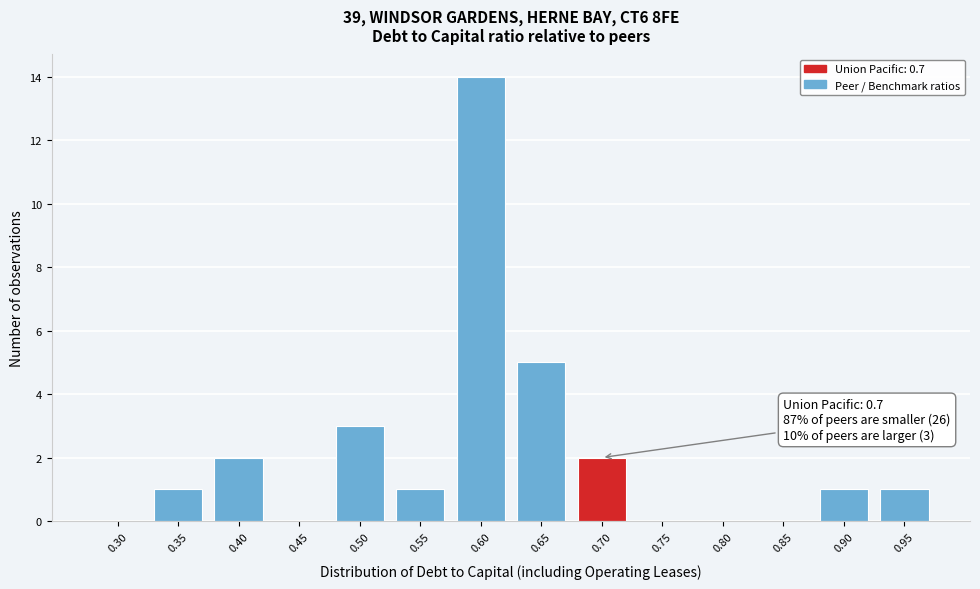

The chart shows a value of 2 at 0.70. True or false?

True